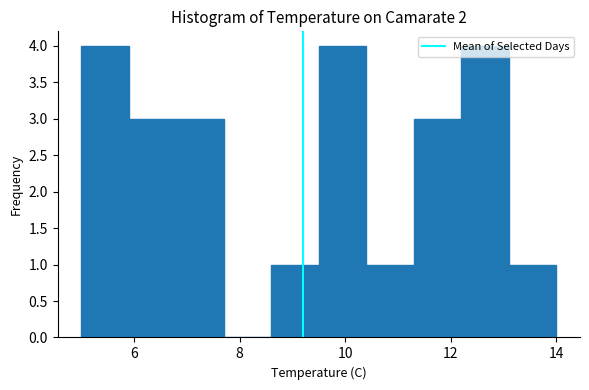

Reading left to right, list every bar in this chart as the range it spans on the x-axis followed by its height. Neither the bar edges nor the heights are printed on the chart, so give them approximately, as read against the axes.

5.0 to 5.9: 4
5.9 to 6.8: 3
6.8 to 7.7: 3
7.7 to 8.6: 0
8.6 to 9.5: 1
9.5 to 10.4: 4
10.4 to 11.3: 1
11.3 to 12.2: 3
12.2 to 13.1: 4
13.1 to 14.0: 1